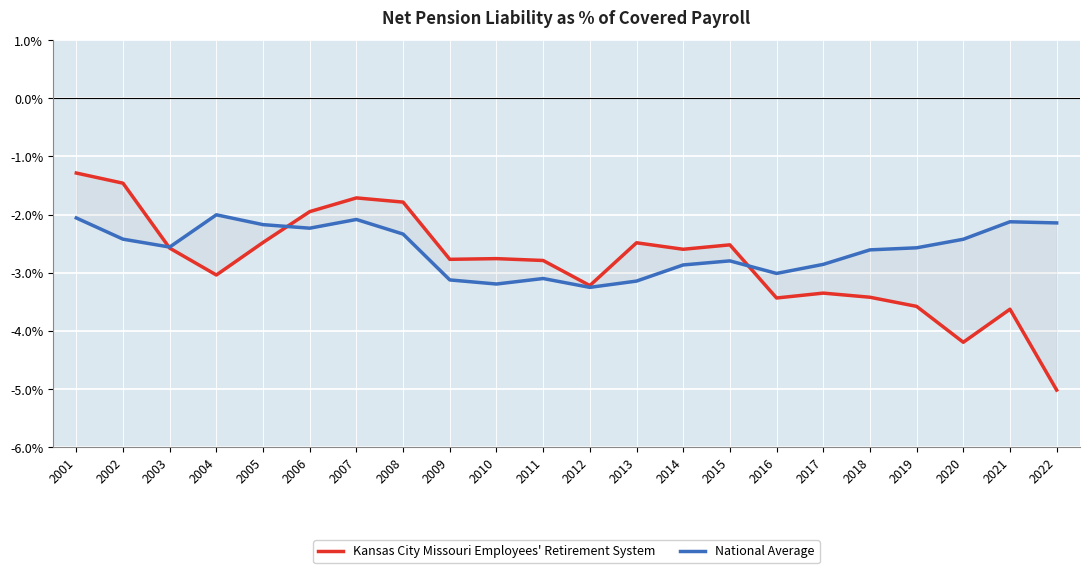

How many lines are shown in the chart?

2